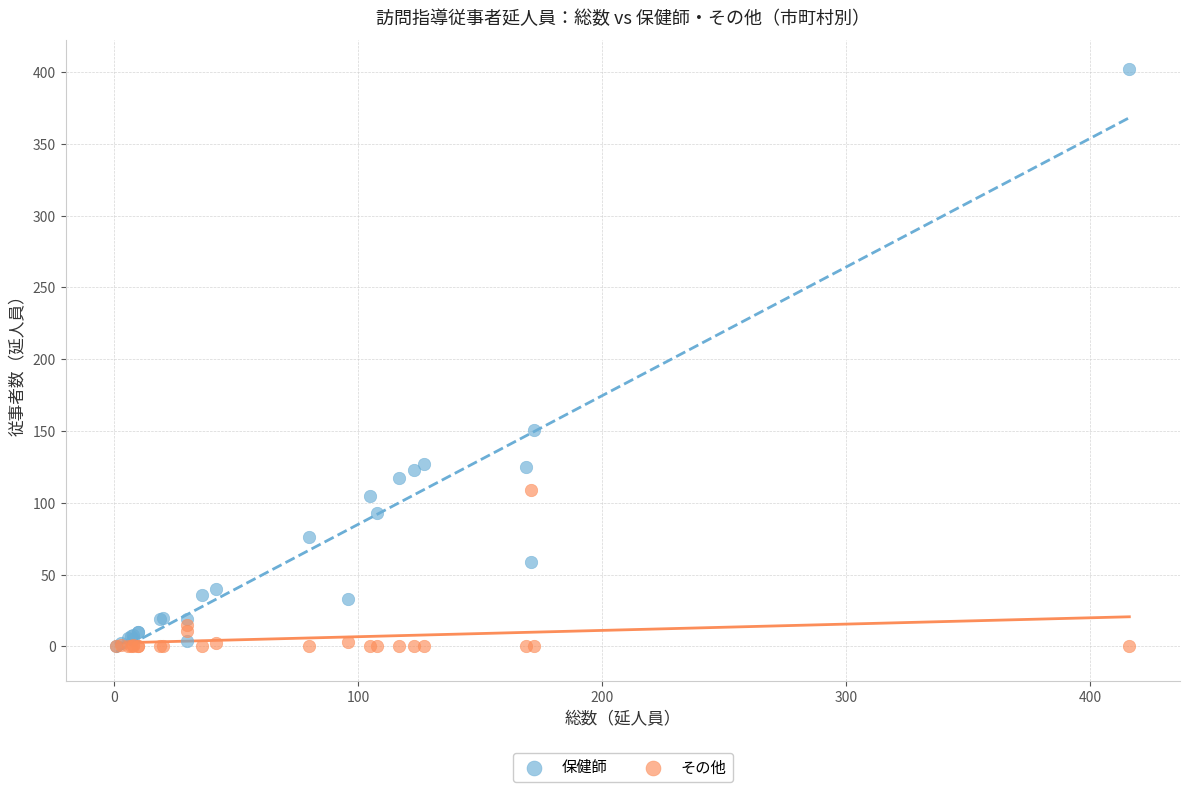

Across all series, what Y value is closest to 201?

151